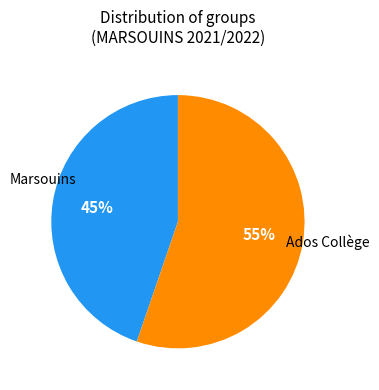

Is there any slice that represents more than half of the pie?

Yes